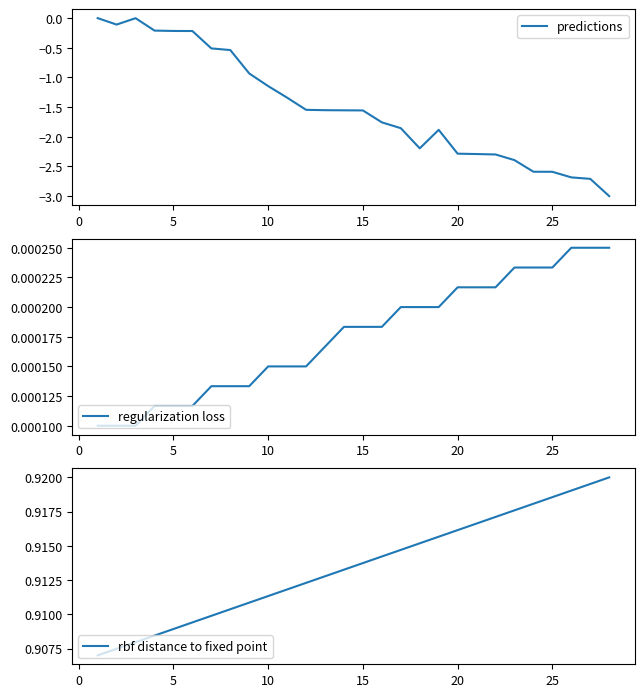

What is the lowest value of the predictions series?

-3.0